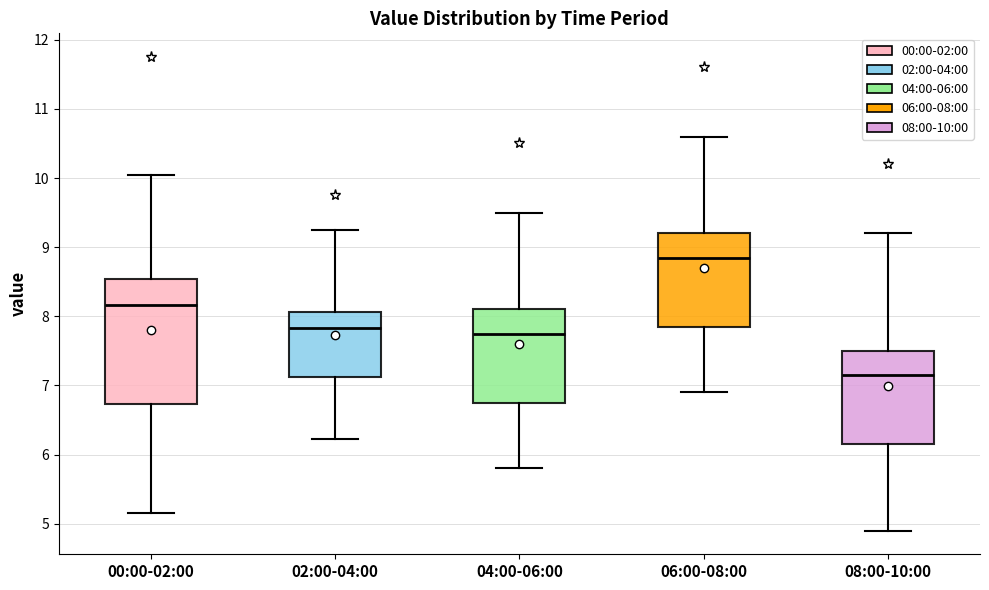

Reading left to right, read every box against the y-axis: the position of its median line, the range the box covers, and the ends of its whiskers. The values are not printed on the chart, so give them approximately, as read against the axis.

00:00-02:00: median 8.2, box 6.7 to 8.5, whiskers 5.2 to 10.1
02:00-04:00: median 7.8, box 7.1 to 8.1, whiskers 6.2 to 9.3
04:00-06:00: median 7.8, box 6.8 to 8.1, whiskers 5.8 to 9.5
06:00-08:00: median 8.9, box 7.9 to 9.2, whiskers 6.9 to 10.6
08:00-10:00: median 7.2, box 6.2 to 7.5, whiskers 4.9 to 9.2